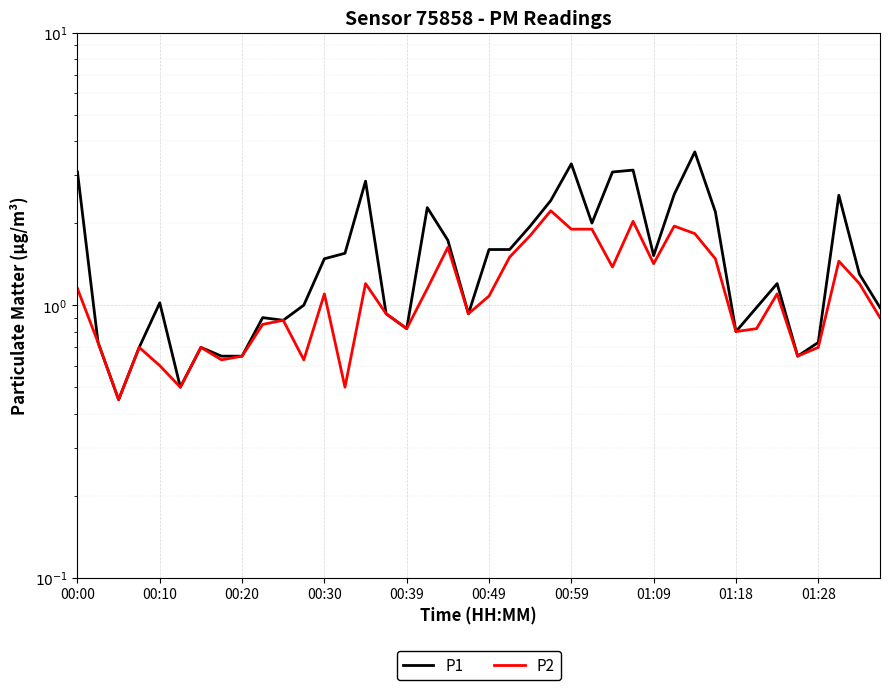

What are all the series names shown in the legend?

P1, P2